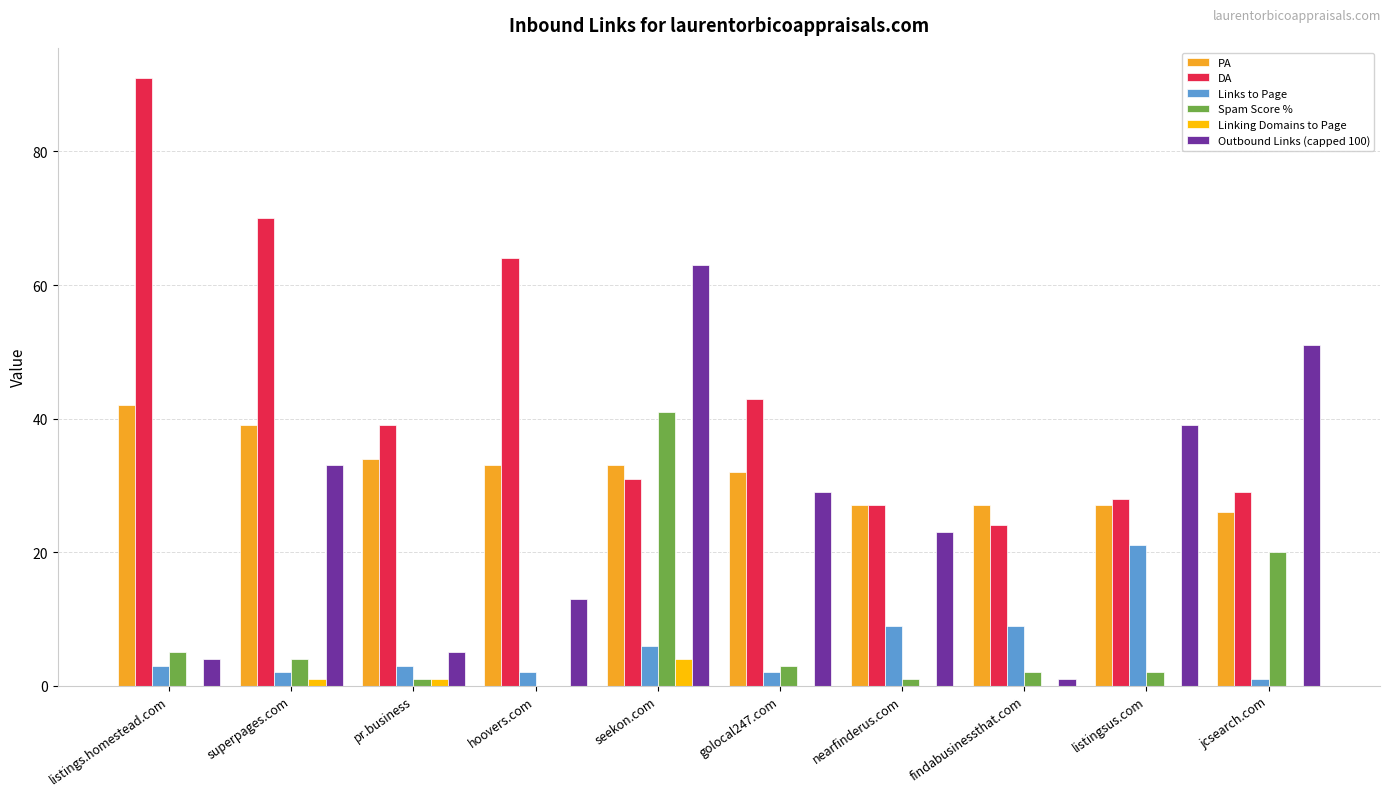

Where is Outbound Links (capped 100) nearest to the value 32?

superpages.com